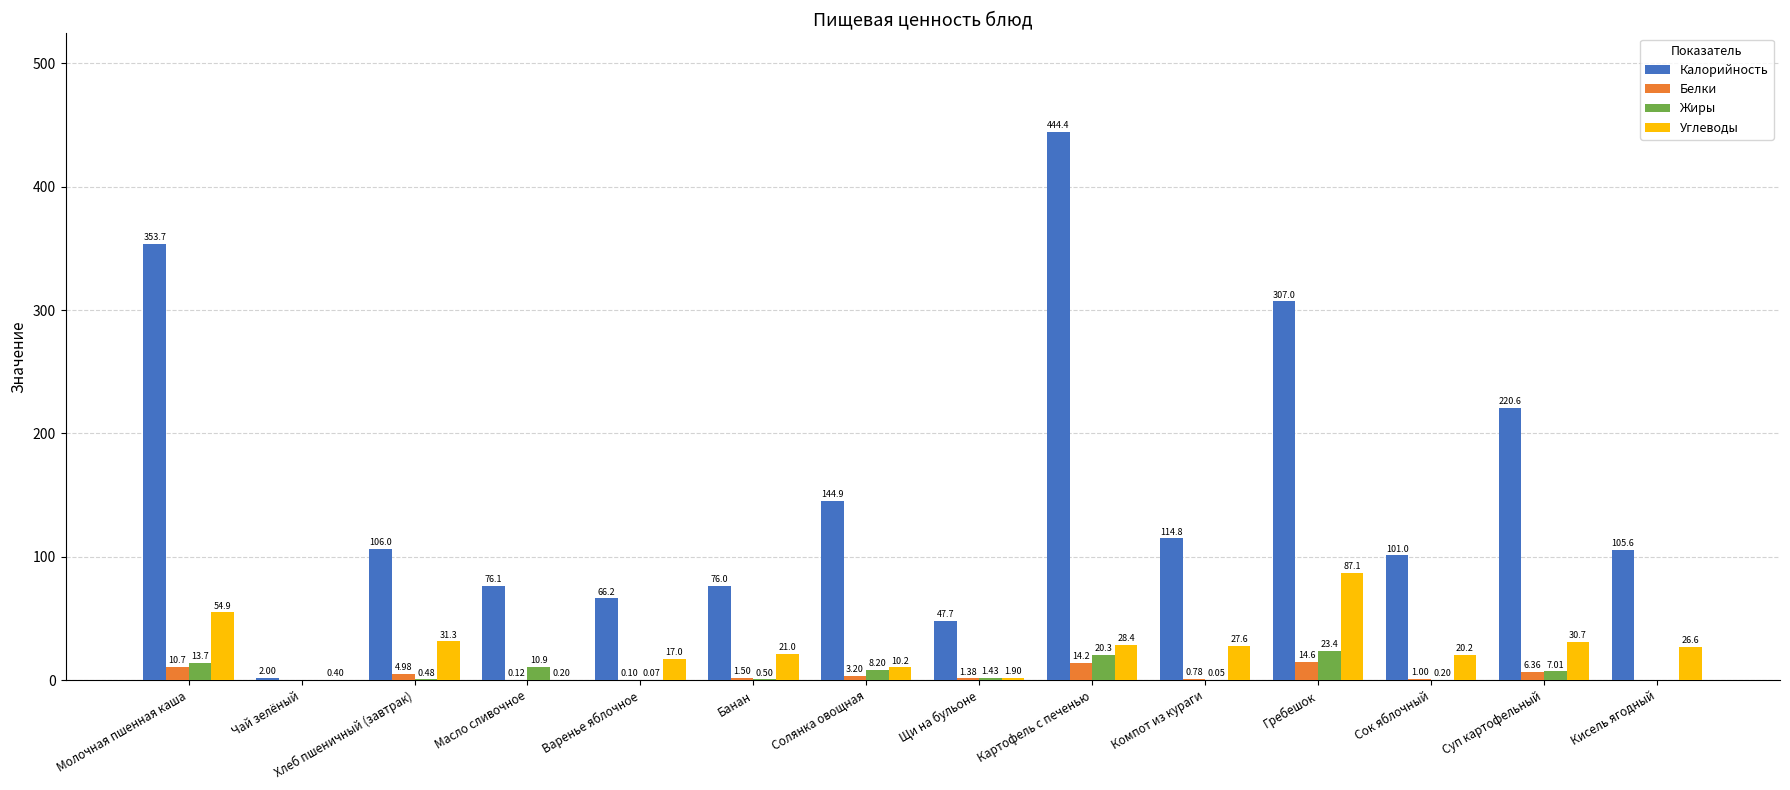

Is the value of Жиры at Гребешок greater than the value of Углеводы at Банан?

Yes